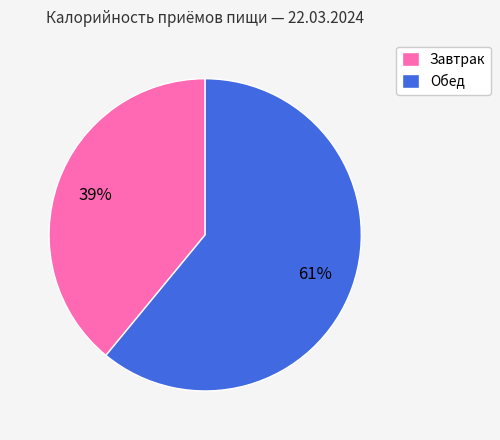

True or false: Завтрак accounts for 31% of the total.

False